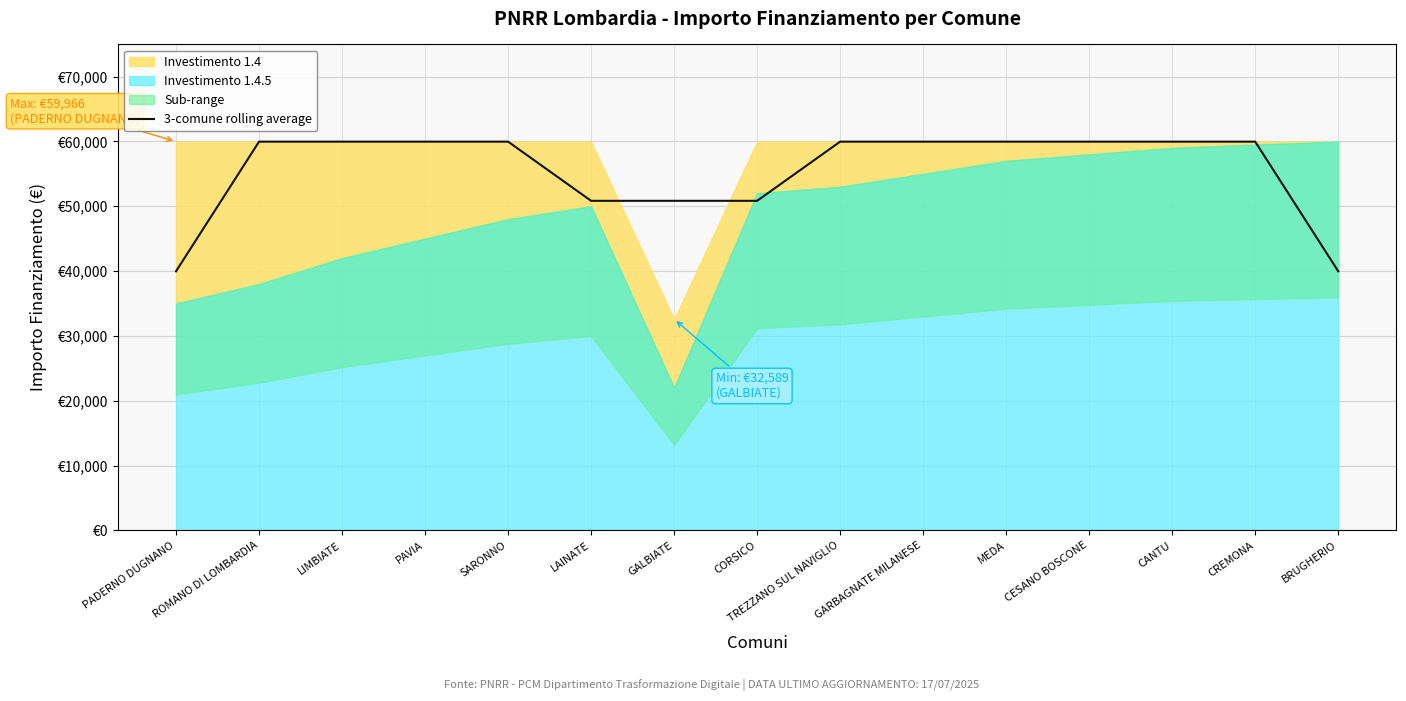

True or false: the data has more than 1 interior local peaks.

False